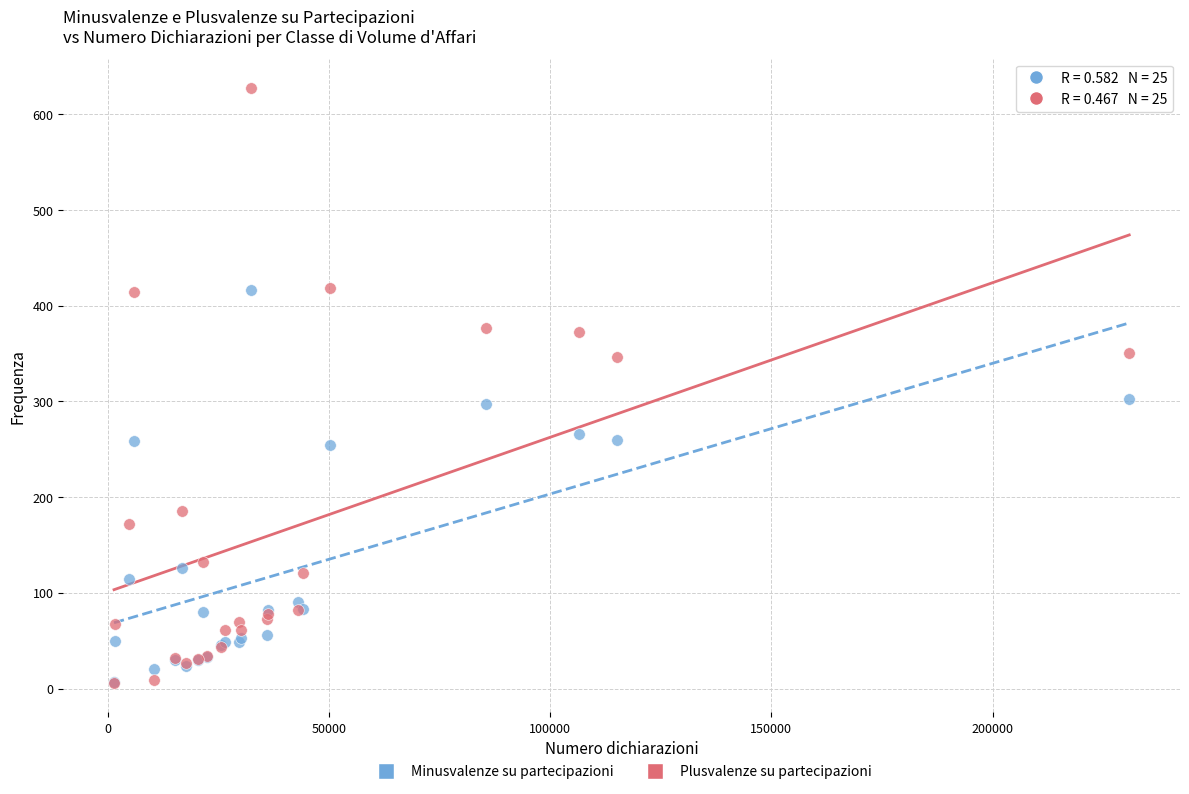

What are all the series names shown in the legend?

Minusvalenze su partecipazioni, Plusvalenze su partecipazioni